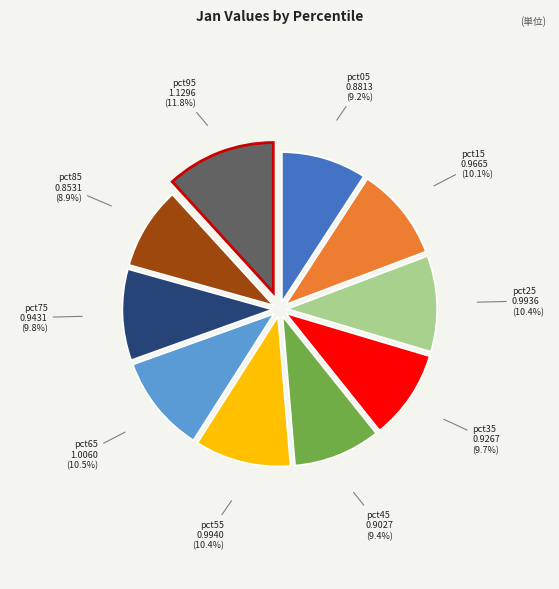

Is there any slice that represents more than half of the pie?

No